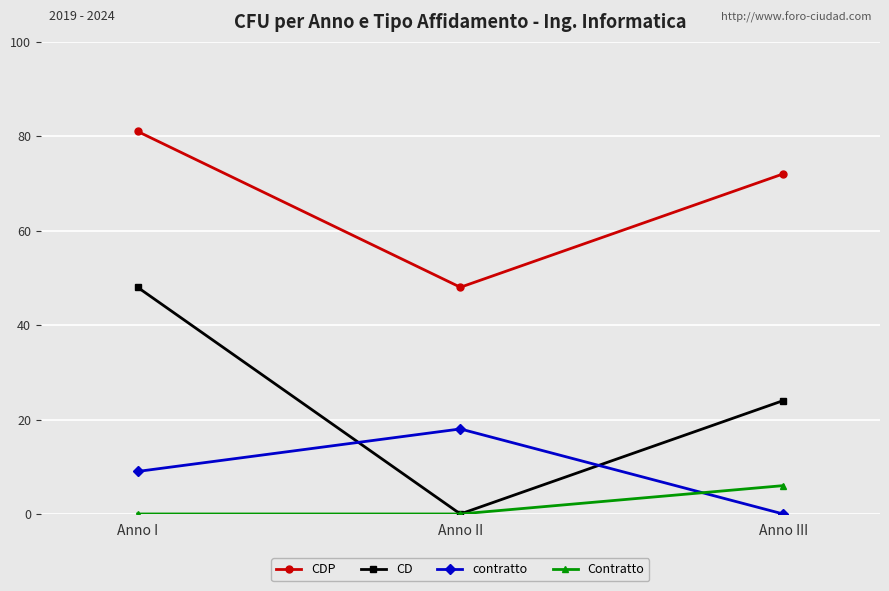

True or false: contratto has a value of 9 at Anno I.

True